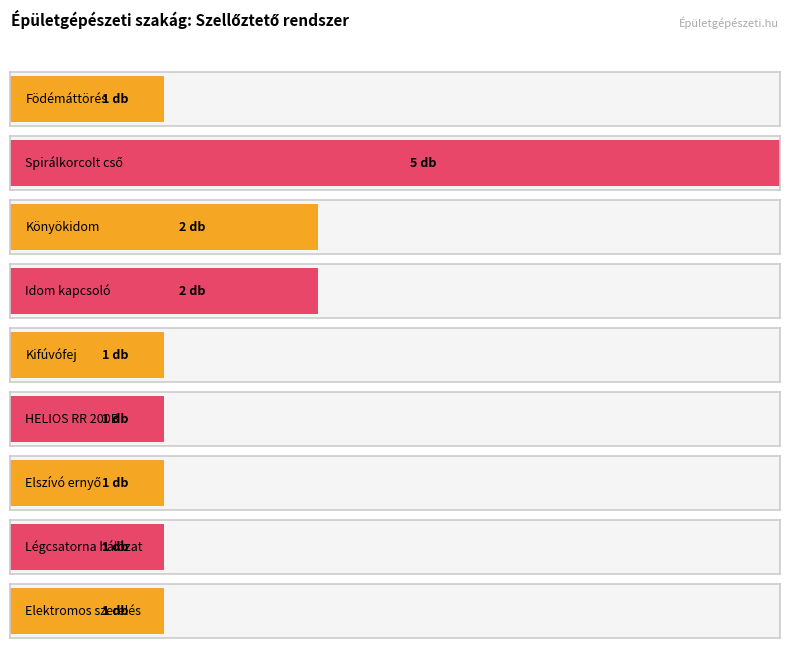

The chart shows a value of 1 at Kifúvófej. True or false?

True